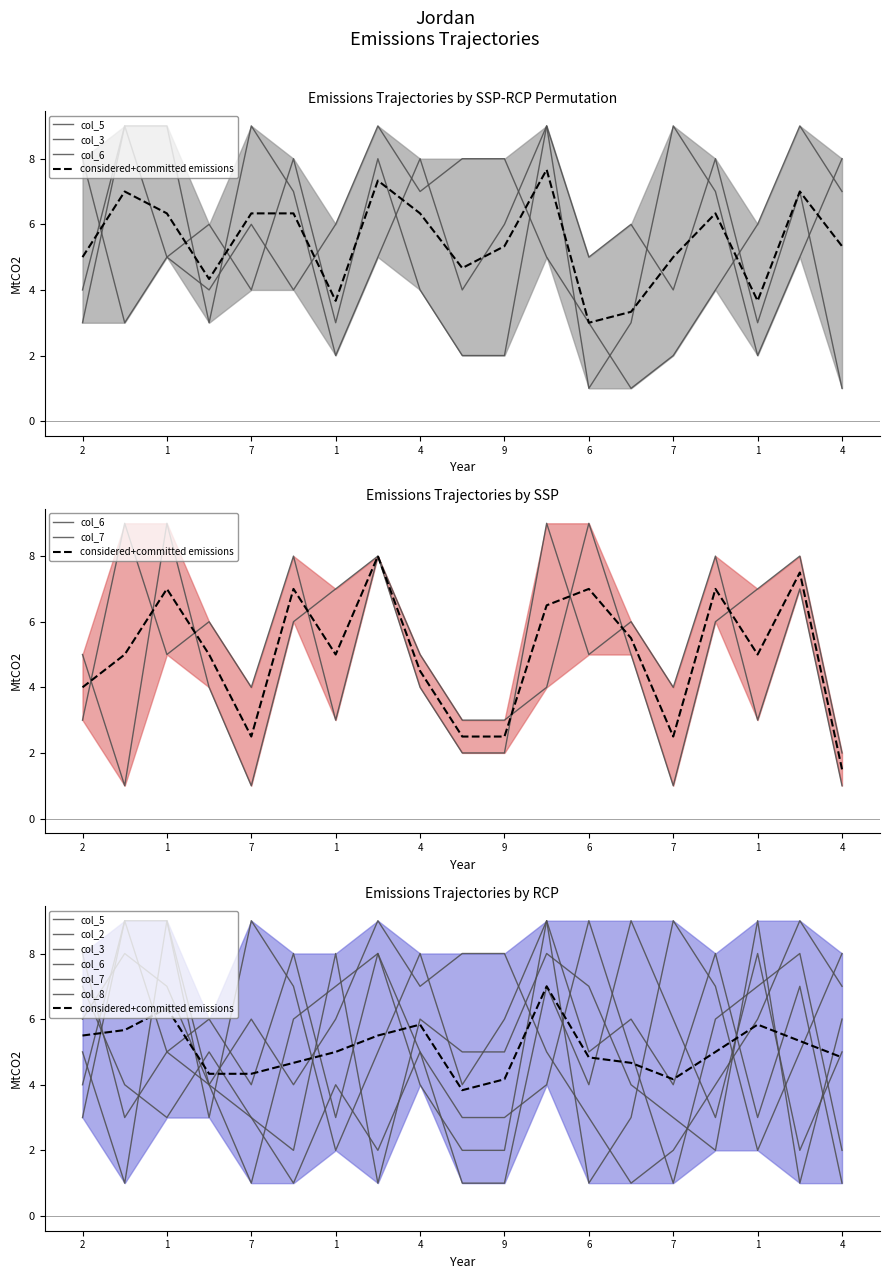

What is the label of the 15th point from the left?

7